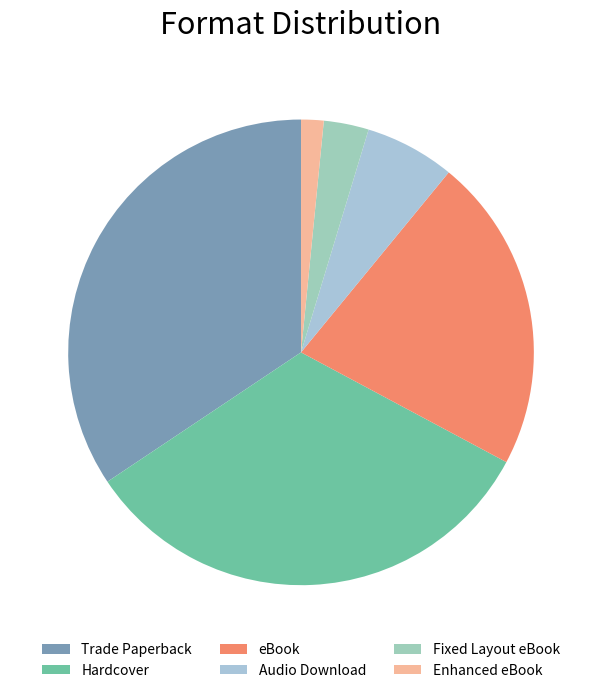

How many segments does this pie chart have?

6